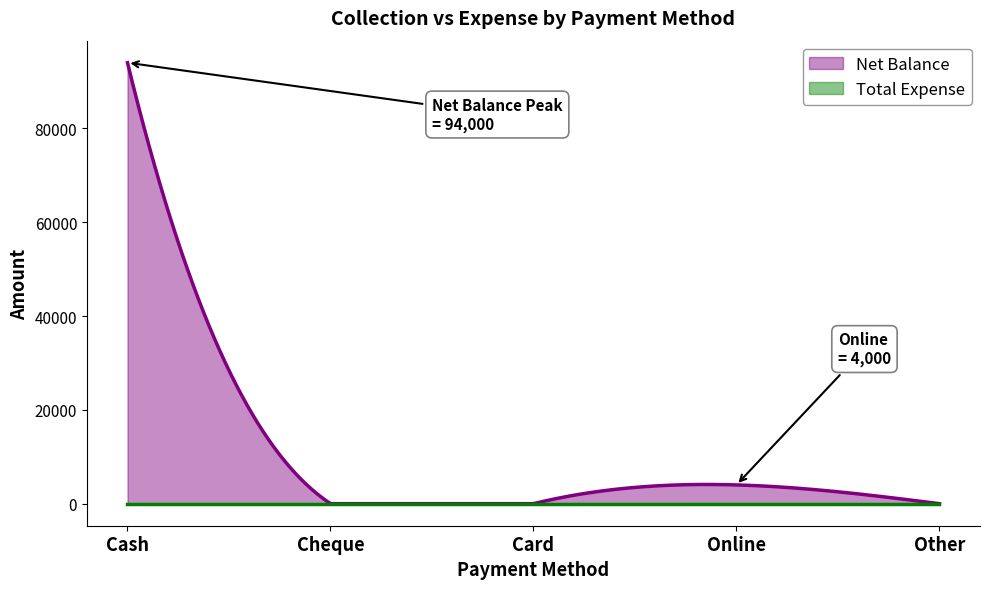

The value of Total Expense at Card is 0. True or false?

True